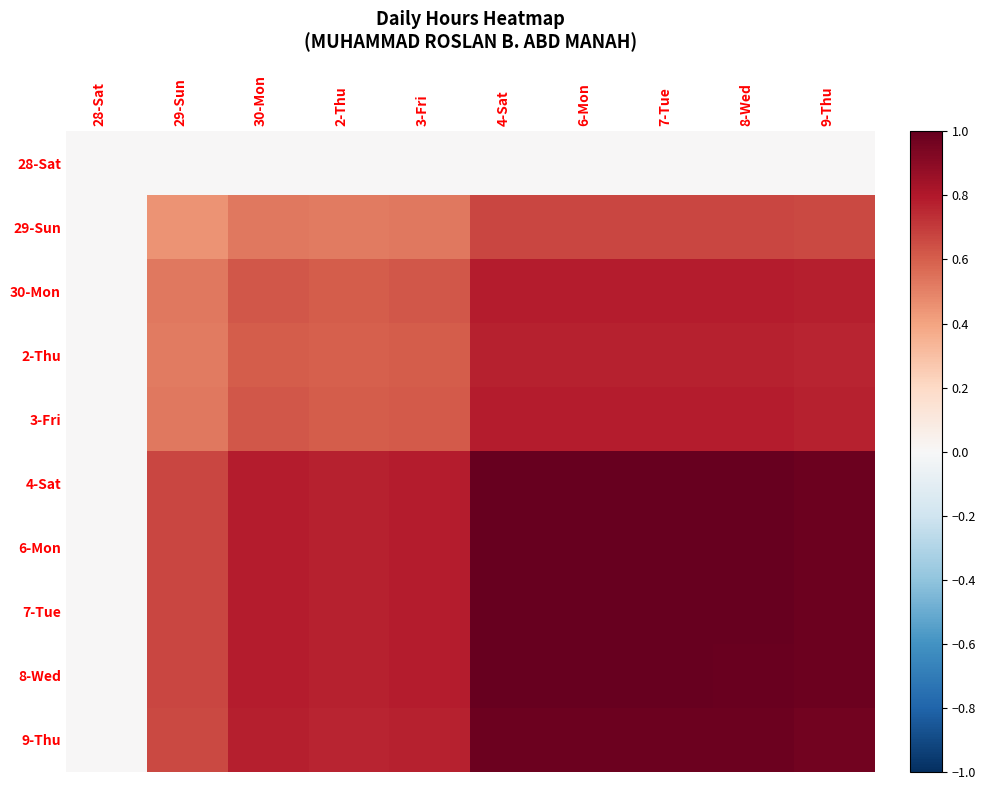

What is the maximum value shown in the chart?

1.0